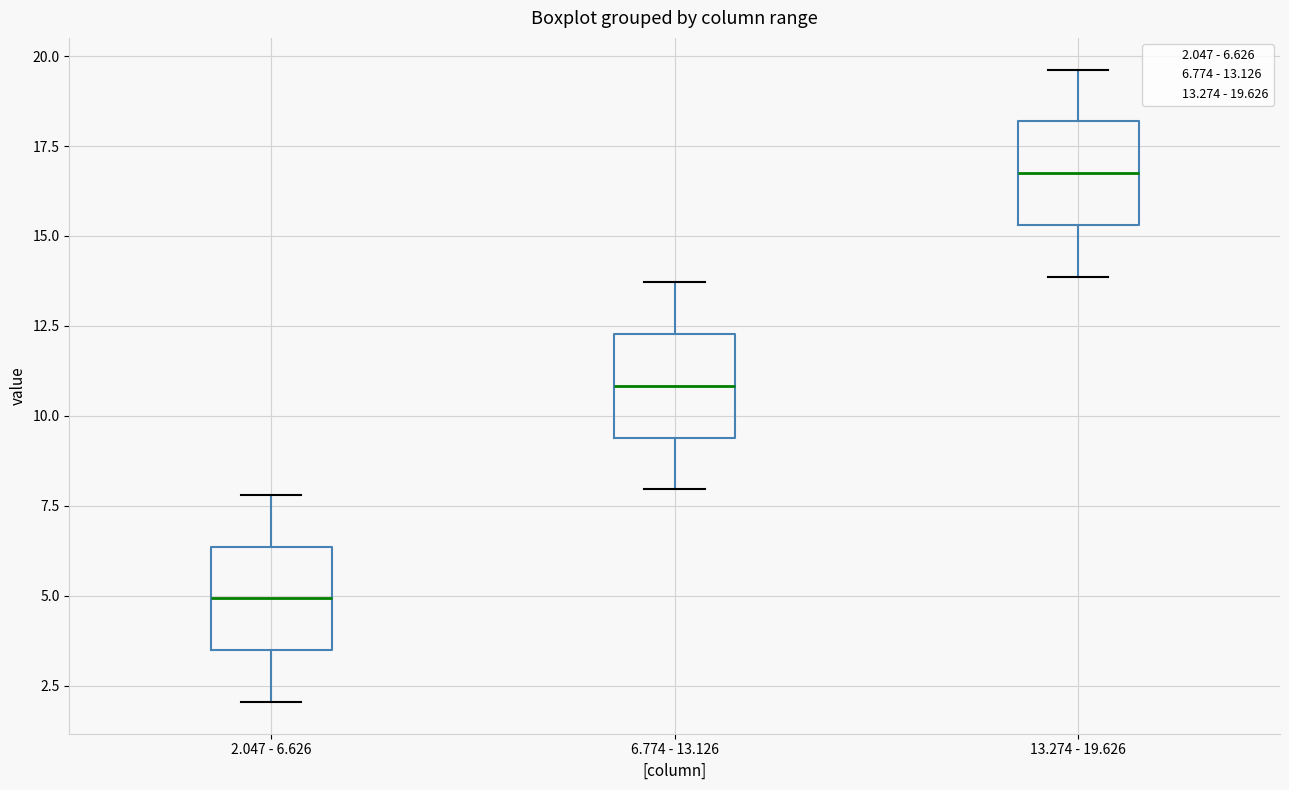

Where does the median line of the box for 2.047 - 6.626 sit on the y-axis? The values are not printed on the chart, so give them approximately, as read against the axis.

5.0